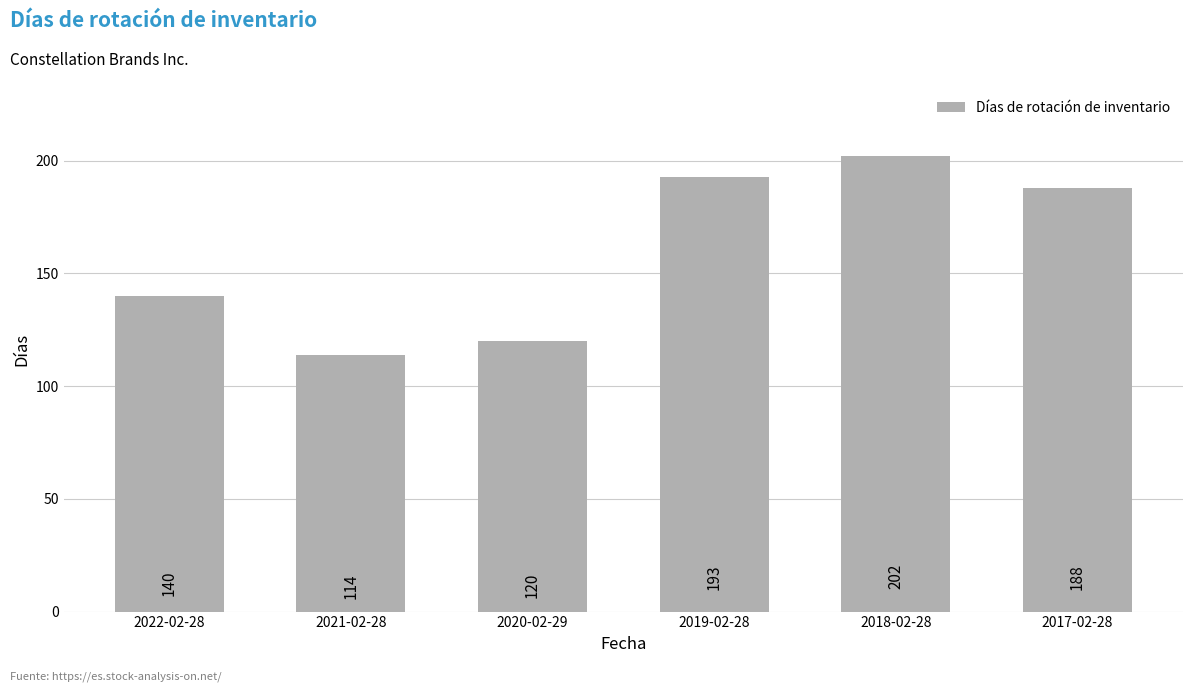

At which category does the chart reach its minimum across all series?

2021-02-28